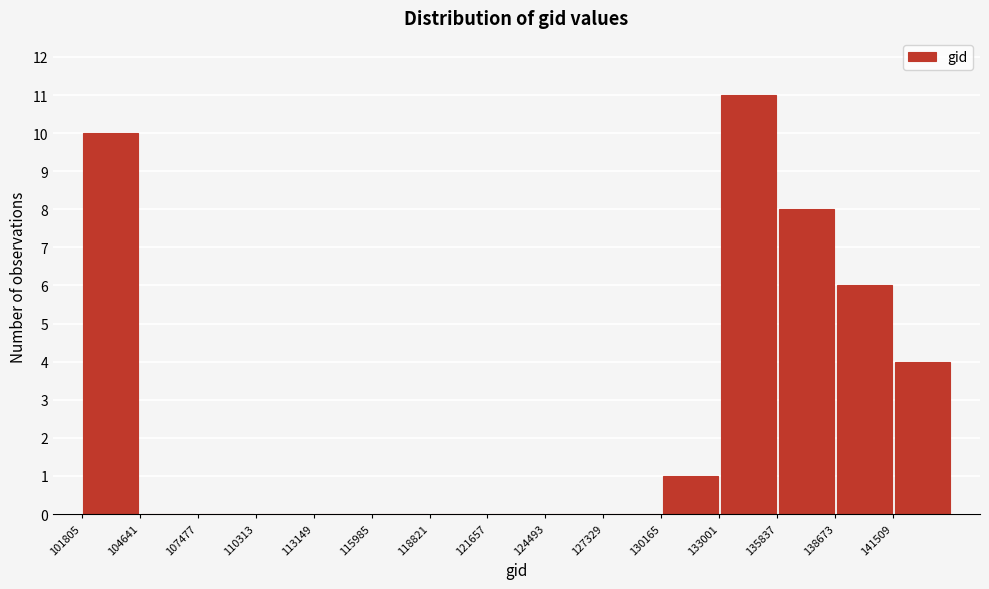

Reading left to right, list every bar in this chart as the range it spans on the x-axis followed by its height. Neither the bar edges nor the heights are printed on the chart, so give them approximately, as read against the axes.

102000 to 104500: 10
104500 to 107500: 0
107500 to 110500: 0
110500 to 113000: 0
113000 to 116000: 0
116000 to 119000: 0
119000 to 121500: 0
121500 to 124500: 0
124500 to 127500: 0
127500 to 130000: 0
130000 to 133000: 1
133000 to 136000: 11
136000 to 138500: 8
138500 to 141500: 6
141500 to 144500: 4